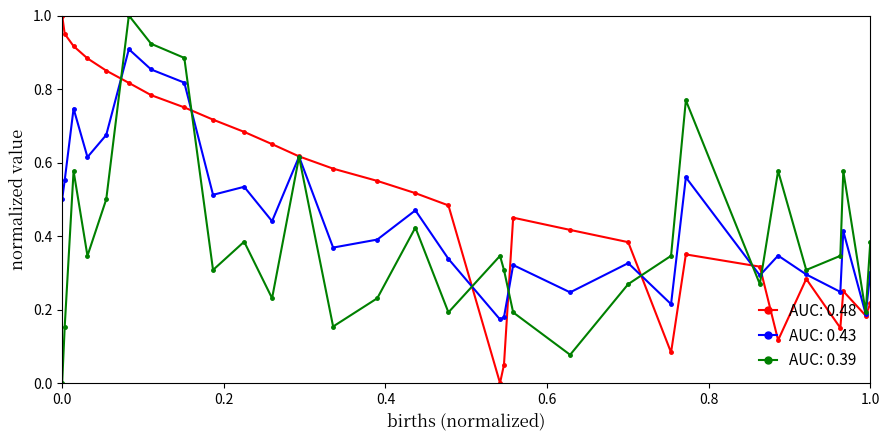

What is the greatest value displayed?

1.0